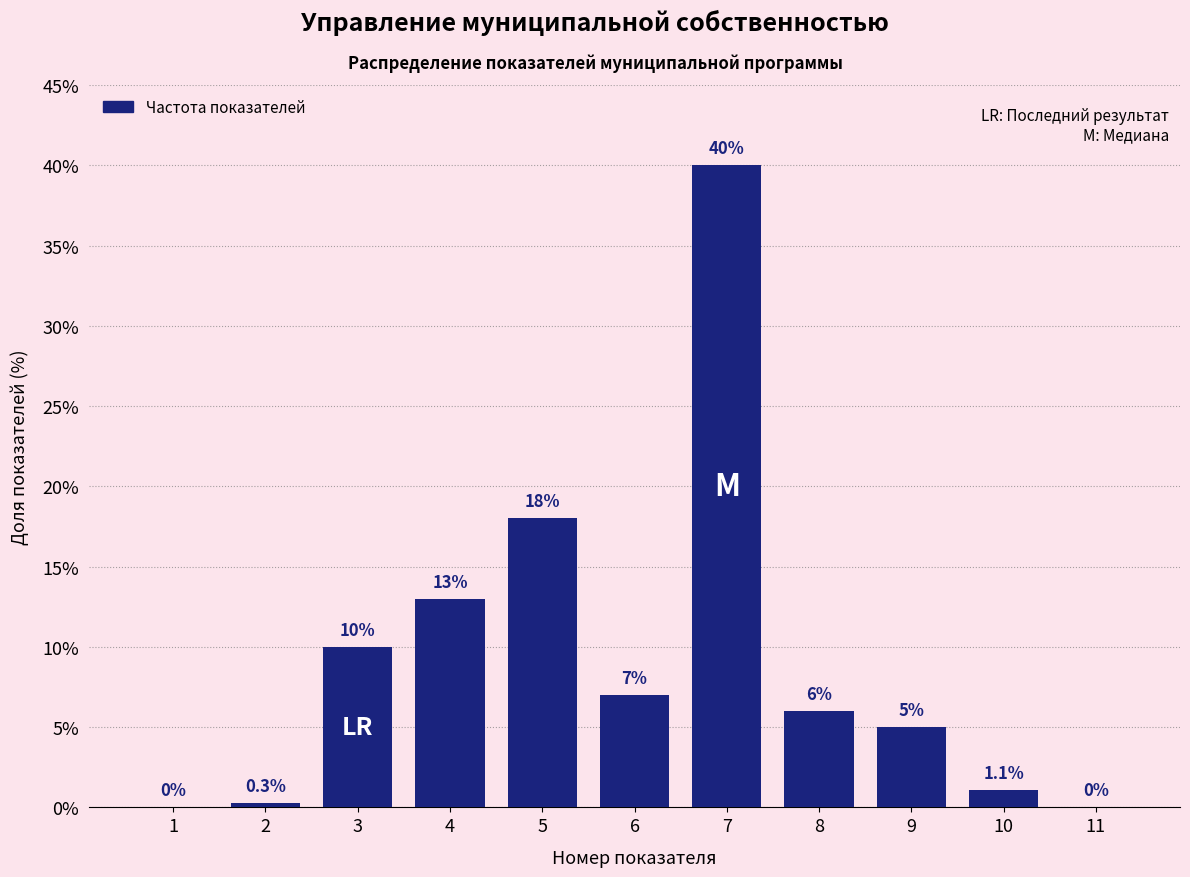

What is the sum of the values at 7 and 3?

50.0